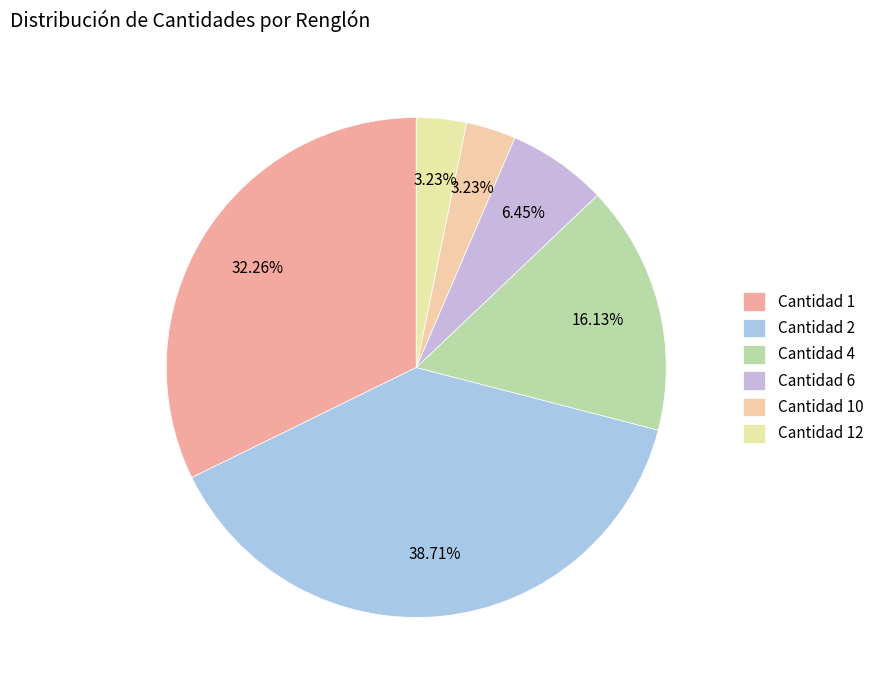

How many slices are in this pie chart?

6